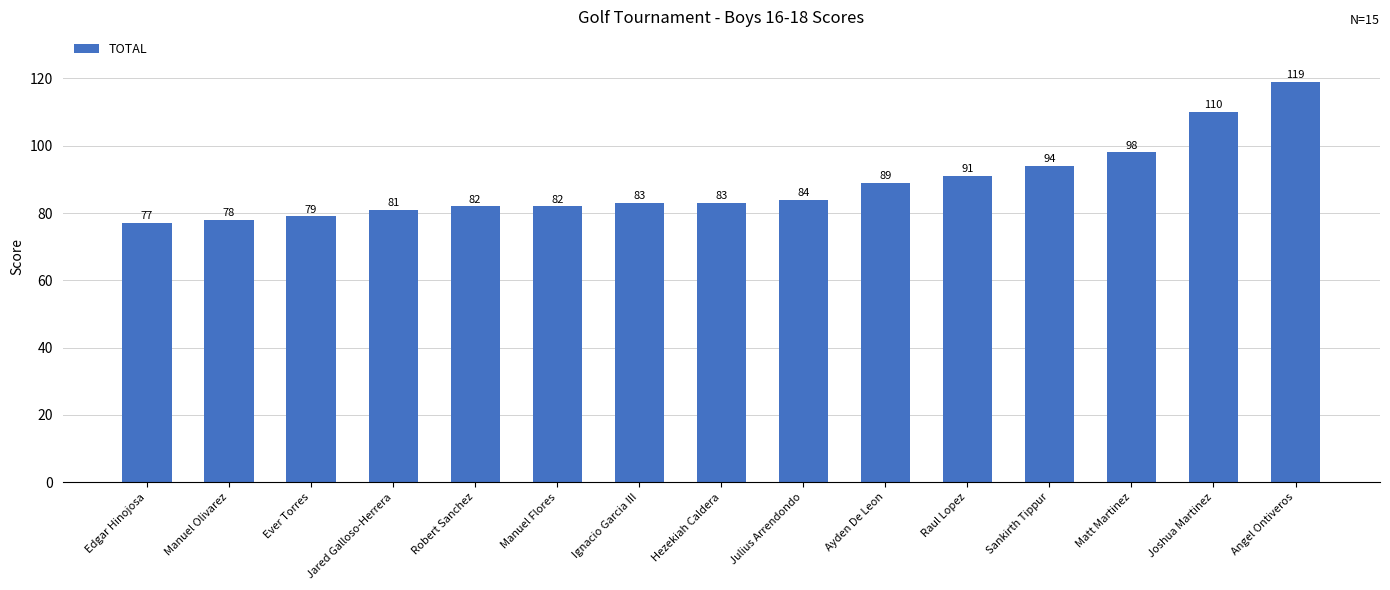

Reading left to right, what are all the values shown in this chart?

Edgar Hinojosa=77	Manuel Olivarez=78	Ever Torres=79	Jared Galloso-Herrera=81	Robert Sanchez=82	Manuel Flores=82	Ignacio Garcia III=83	Hezekiah Caldera=83	Julius Arrendondo=84	Ayden De Leon=89	Raul Lopez=91	Sankirth Tippur=94	Matt Martinez=98	Joshua Martinez=110	Angel Ontiveros=119